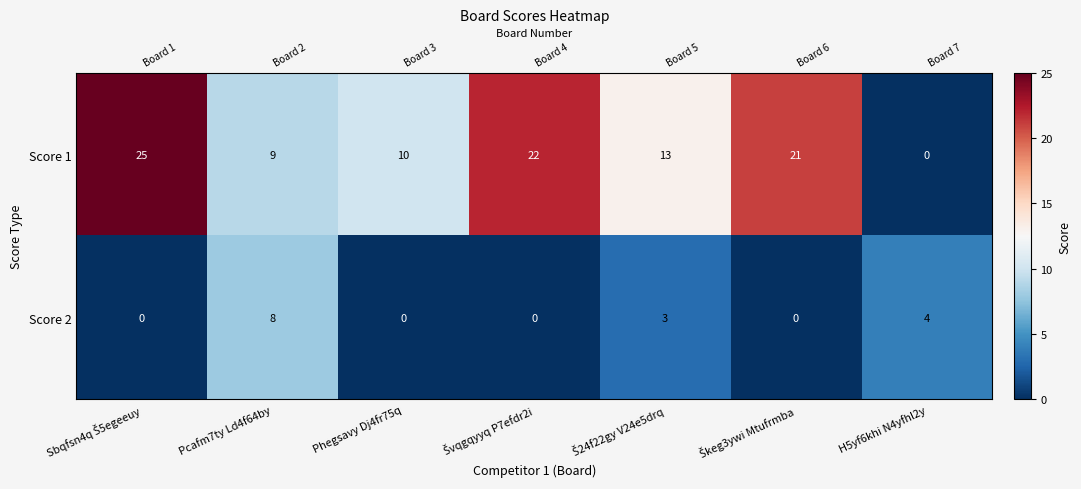

How many data points in Score 2 are above 0?

3